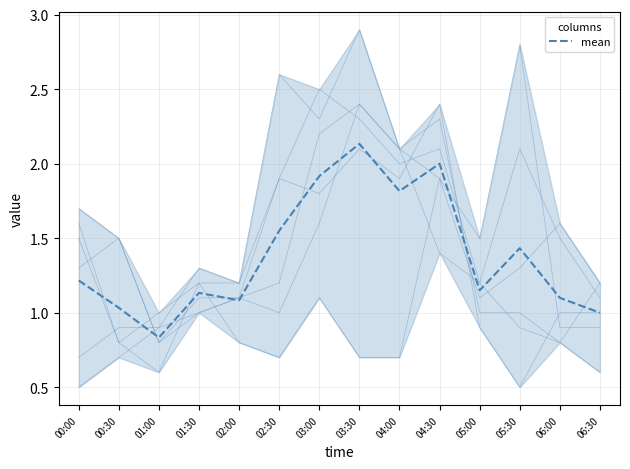

How many data points does each series have?

14